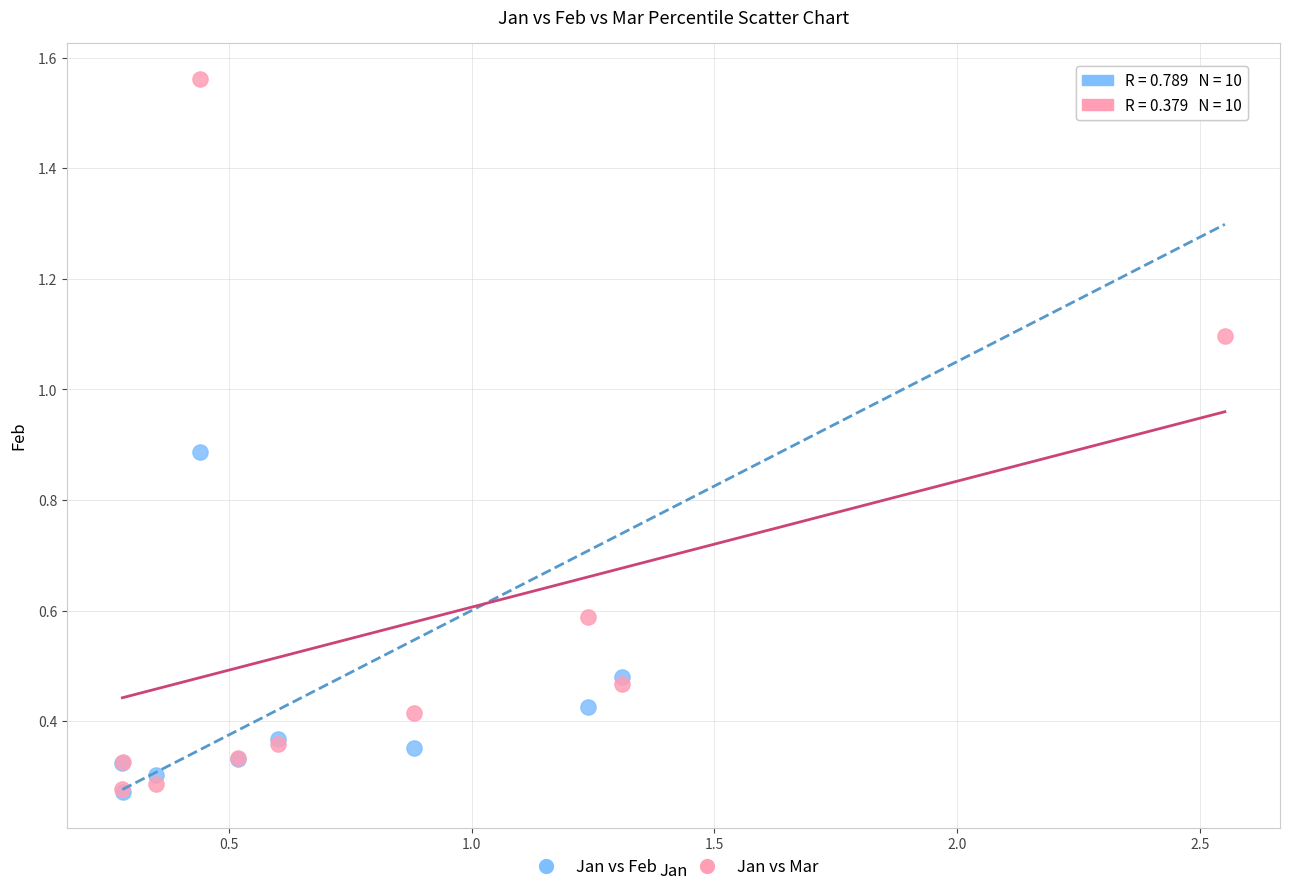

What are all the series names shown in the legend?

Jan vs Feb, Jan vs Mar